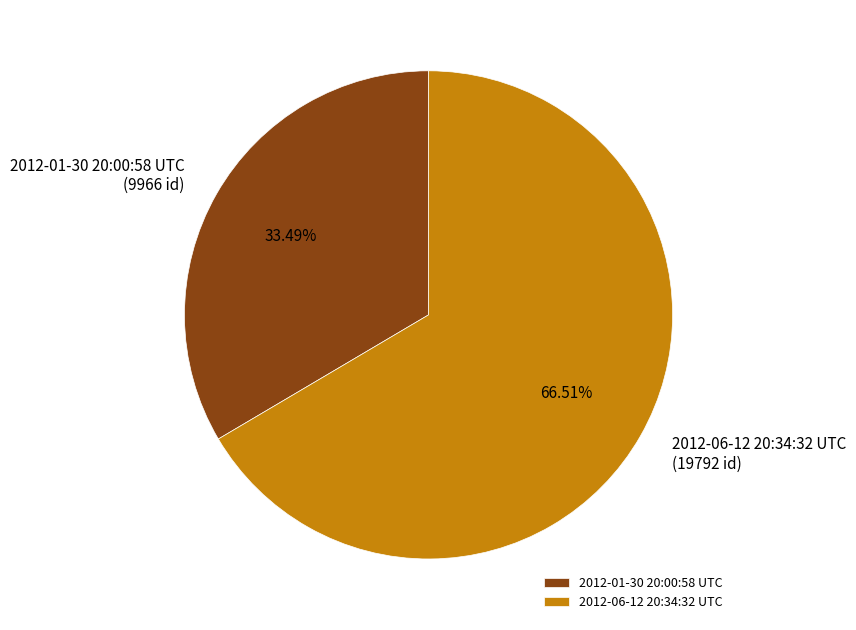

What is the smallest slice in the pie chart?

2012-01-30 20:00:58 UTC